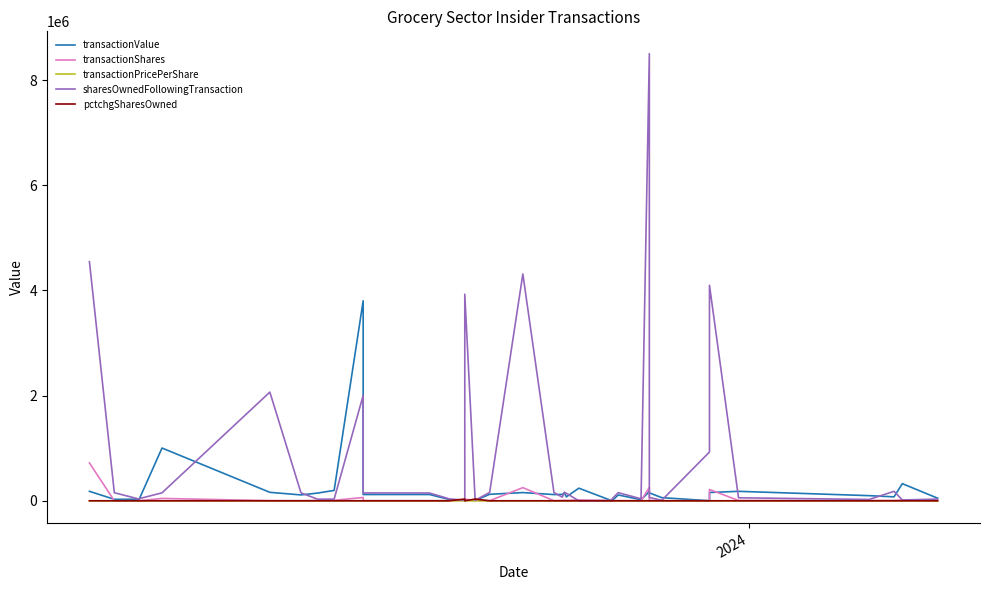

What is the sum of all pctchgSharesOwned values?

65338.0